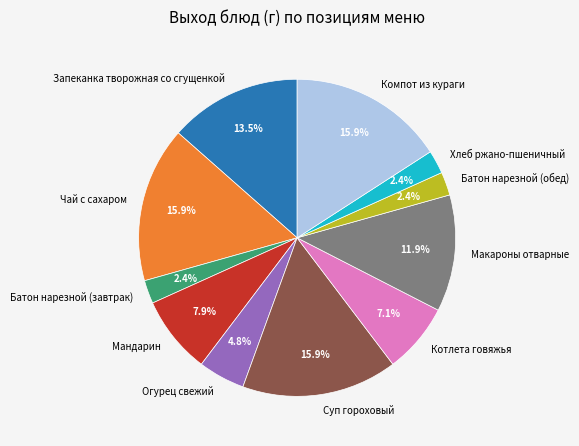

What is the ratio of the value at Суп гороховый to the value at Макароны отварные?

1.3